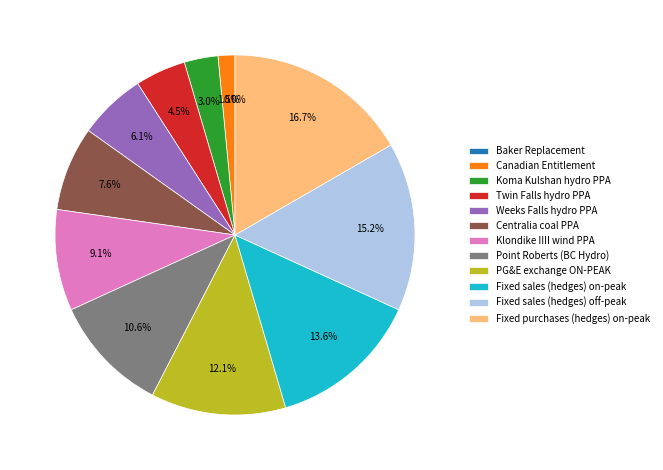

What percentage do Weeks Falls hydro PPA and Klondike IIII wind PPA together represent?

15.2%